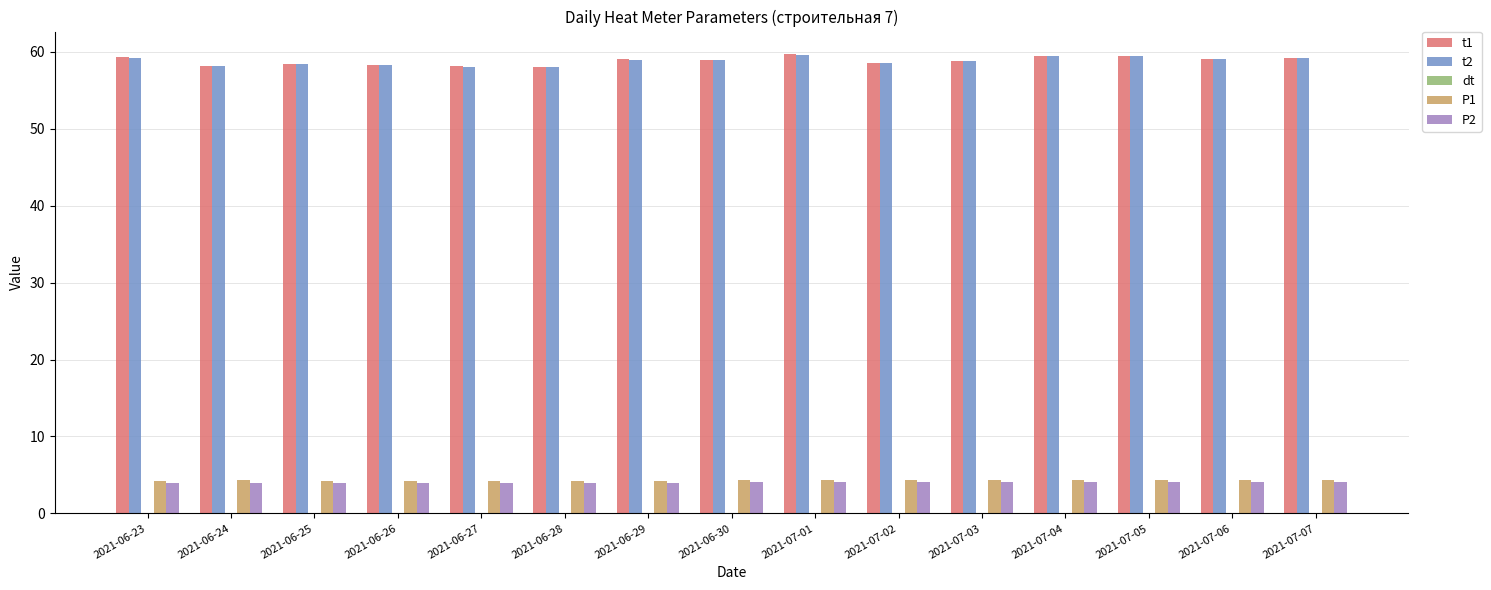

What is the highest value of the P1 series?

4.3